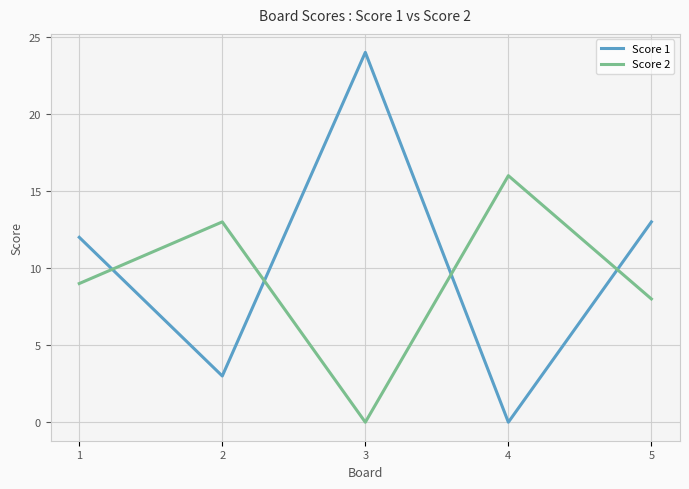

Is it true that Score 1 equals 1 at 2?

False